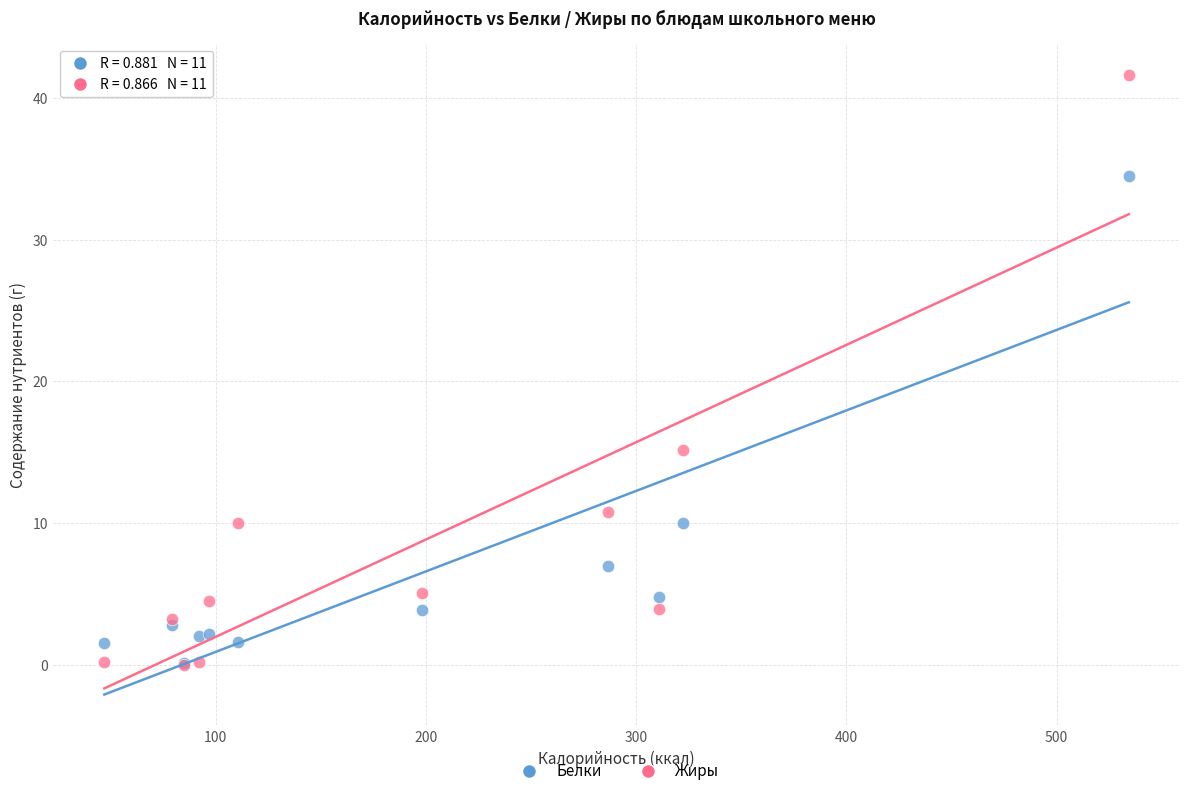

In the Белки series, what Y value is closest to 17?

10.0